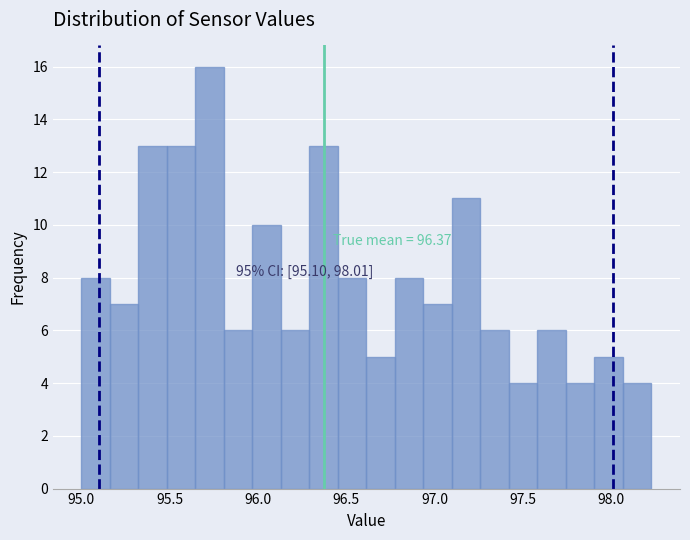

Around what value on the x-axis is the tallest bar? Give the approximate position of its centre, as read against the axis.

95.75